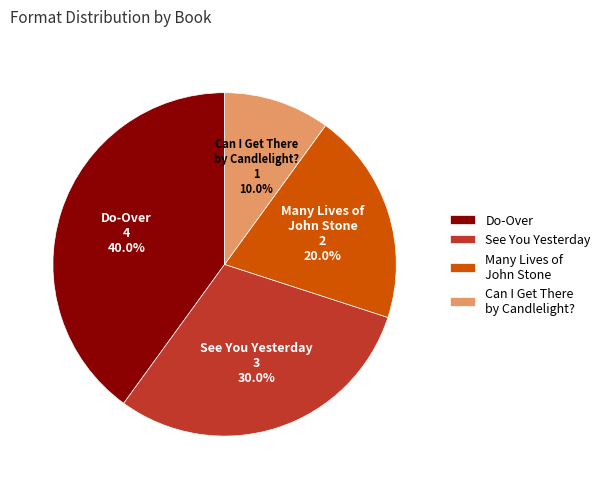

Rank the categories by value from highest to lowest.

Do-Over, See You Yesterday, Many Lives of John Stone, Can I Get There by Candlelight?